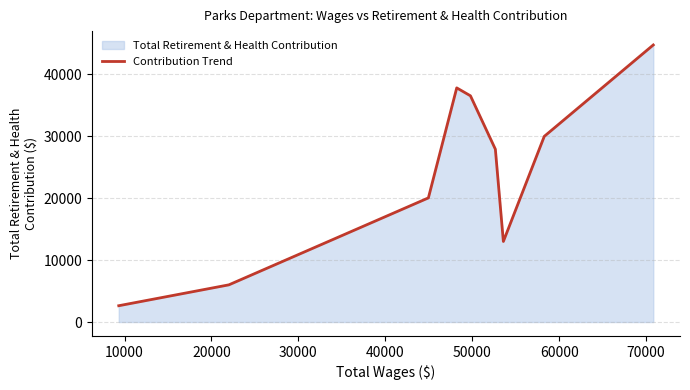

What is the greatest value displayed?

44765